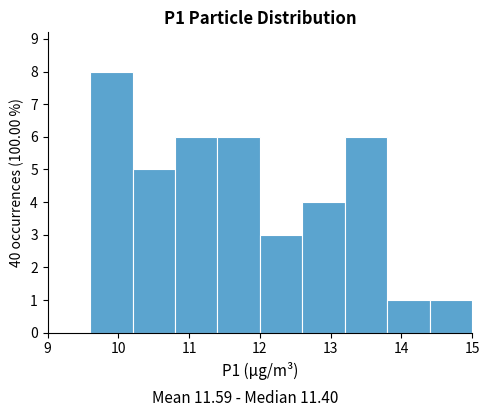

Reading left to right, list every bar in this chart as the range it spans on the x-axis followed by its height. The values are not printed on the chart, so give them approximately, as read against the axis.

9.0 to 9.6: 0
9.6 to 10.2: 8
10.2 to 10.8: 5
10.8 to 11.4: 6
11.4 to 12.0: 6
12.0 to 12.6: 3
12.6 to 13.2: 4
13.2 to 13.8: 6
13.8 to 14.4: 1
14.4 to 15.0: 1